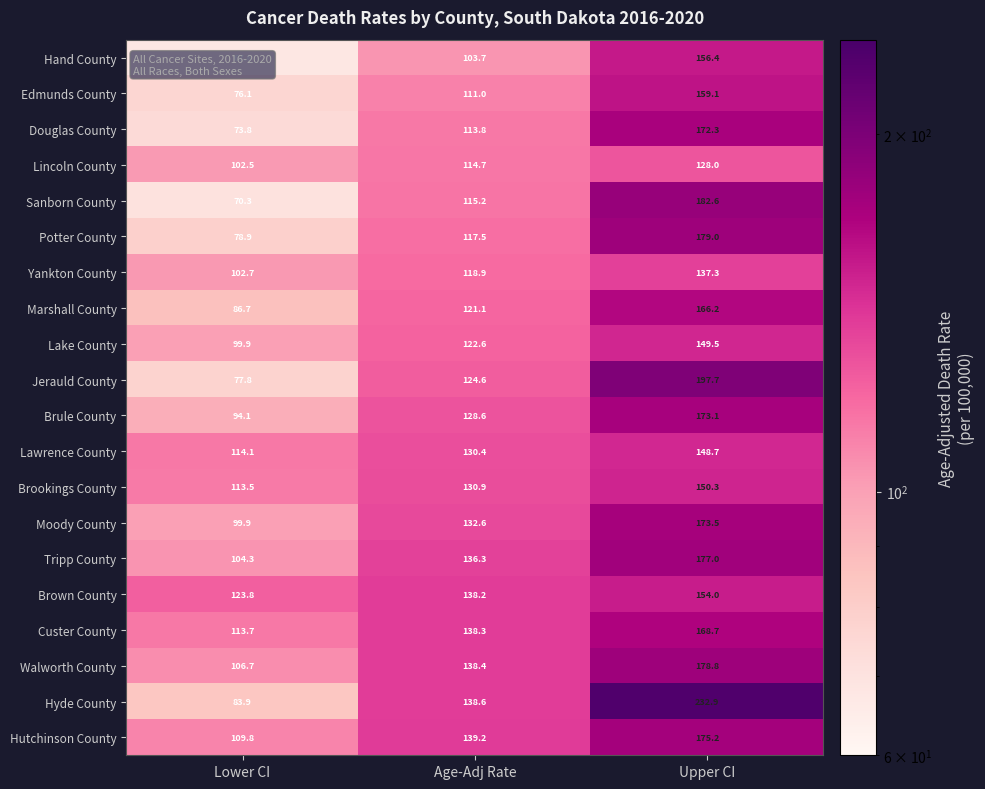

What is the minimum value shown in the chart?

67.6